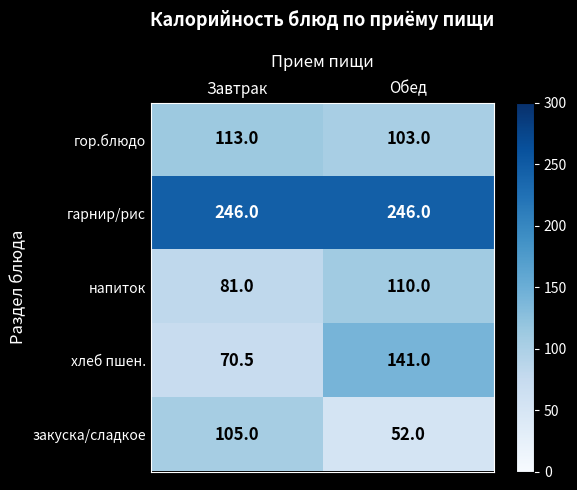

What is the total value across all series at Завтрак?

615.5